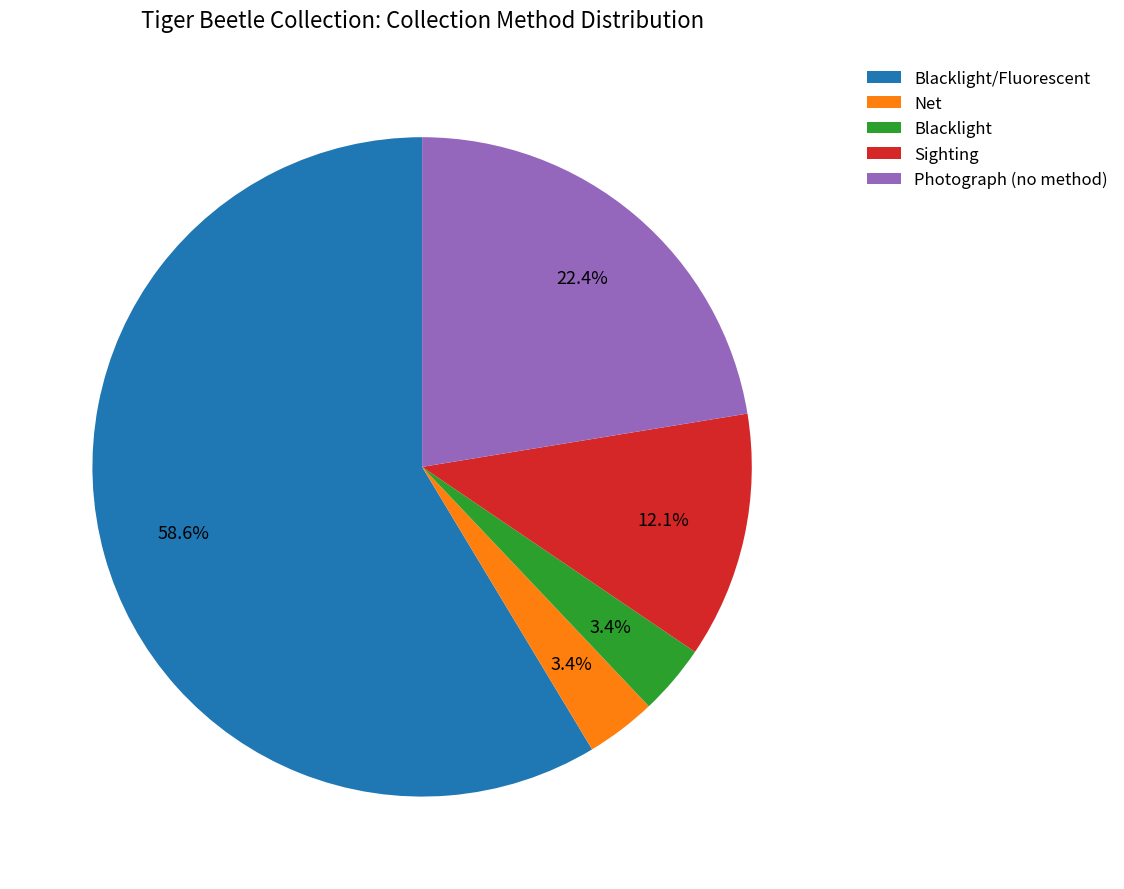

What is the largest slice in the pie chart?

Blacklight/Fluorescent